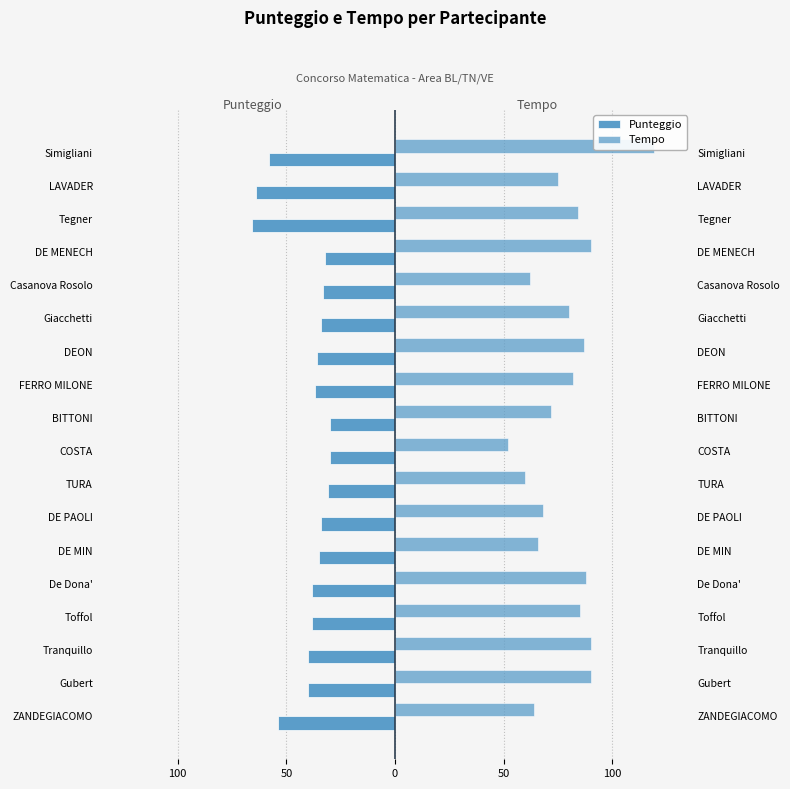

List the series in order of their peak value, lowest first.

Punteggio, Tempo